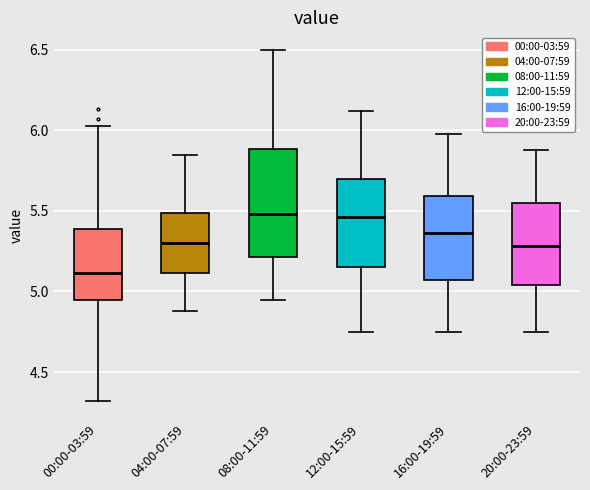

Which box's median line is the lowest?

00:00-03:59